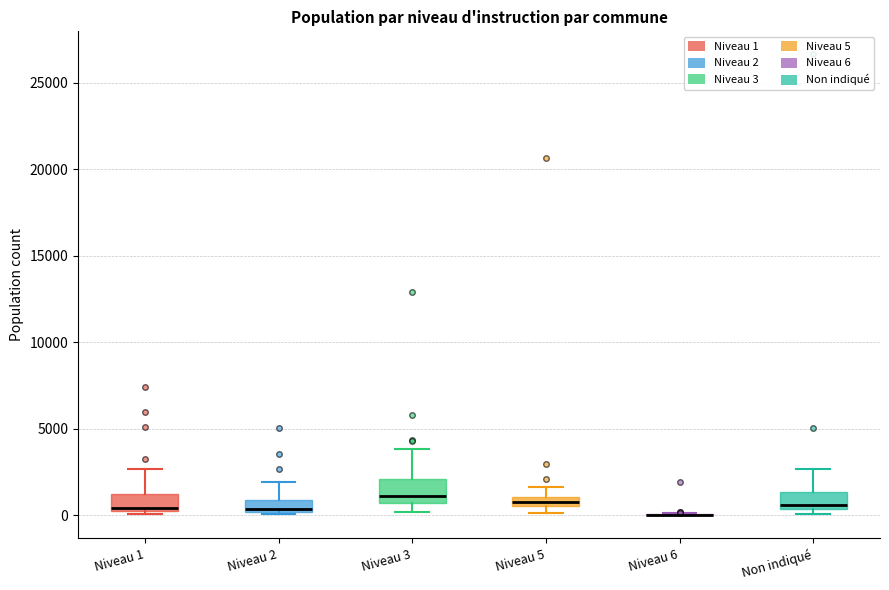

Where does the upper whisker of the box for Non indiqué end on the y-axis? The values are not printed on the chart, so give them approximately, as read against the axis.

2500